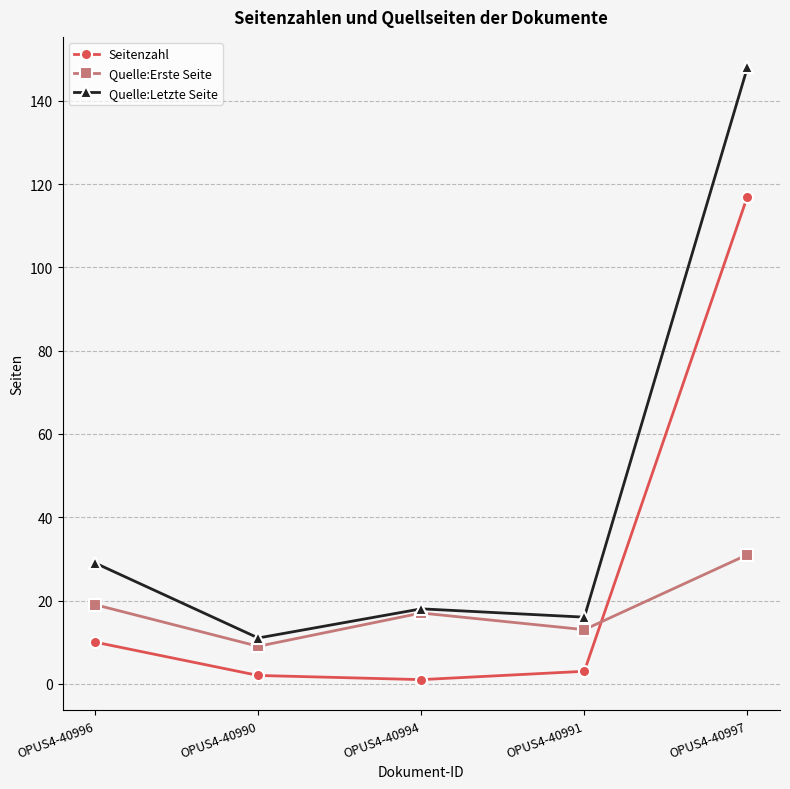

True or false: Seitenzahl has a value of 117 at OPUS4-40997.

True